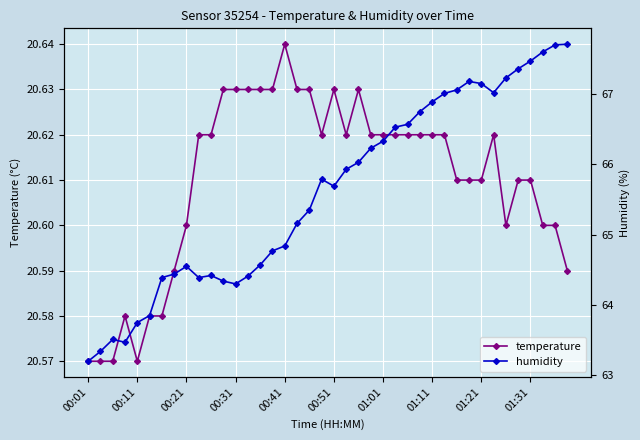

True or false: temperature has more than 2 interior local peaks.

True